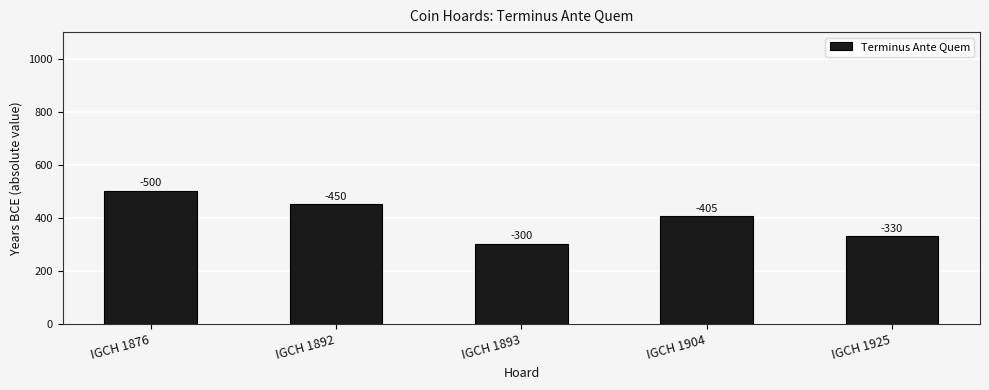

What is the minimum value shown in the chart?

300